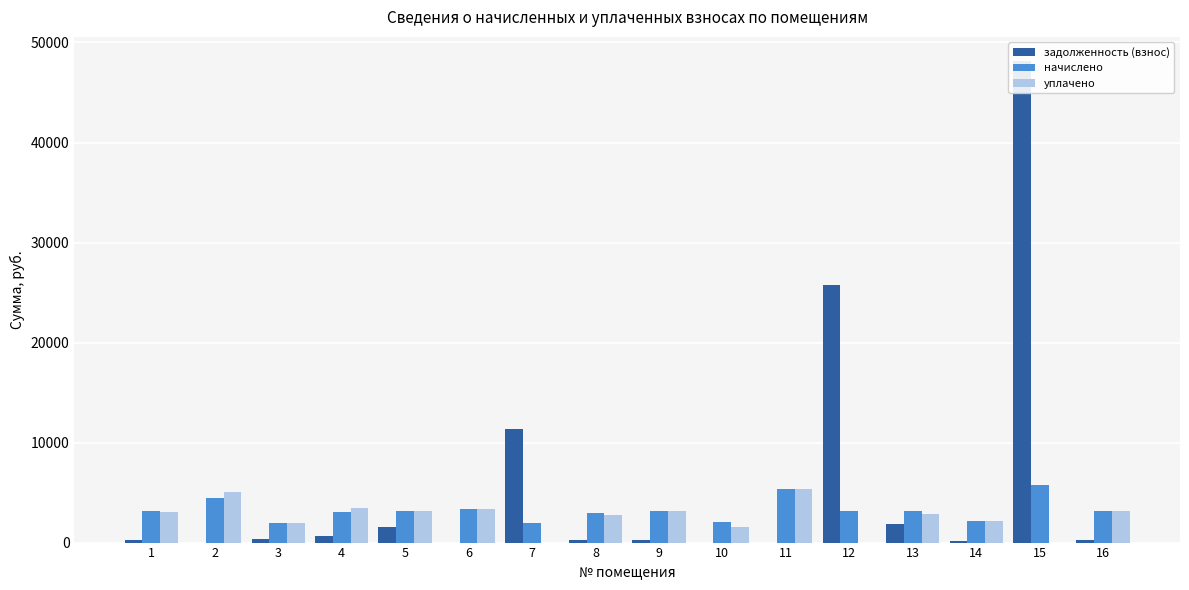

Reading left to right, what are all the values shown in this chart?

задолженность (взнос): 1=259.2	2=0.0	3=329.8	4=617.0	5=1566.1	6=0.0	7=11316.6	8=246.1	9=266.0	10=0.0	11=0.0	12=25783.1	13=1831.5	14=138.9	15=48151.9	16=267.2
начислено: 1=3109.9	2=4434.2	3=1979.0	4=3020.6	5=3132.2	6=3348.0	7=1971.6	8=2953.7	9=3191.8	10=2016.2	11=5349.4	12=3162.0	13=3139.7	14=2120.4	15=5721.4	16=3206.6
уплачено: 1=3098.2	2=5081.5	3=1971.6	4=3475.5	5=3108.7	6=3348.0	7=0.0	8=2715.8	9=3191.8	10=1517.8	11=5349.4	12=0.0	13=2854.4	14=2119.8	15=0.0	16=3206.6